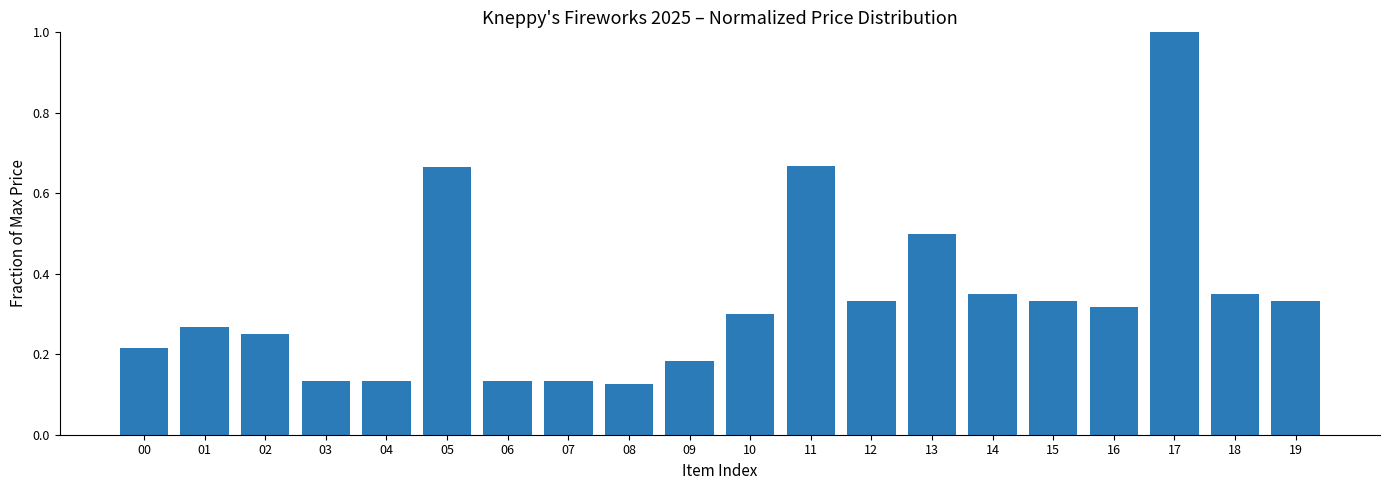

The chart shows a value of 0.5 at 13. True or false?

True